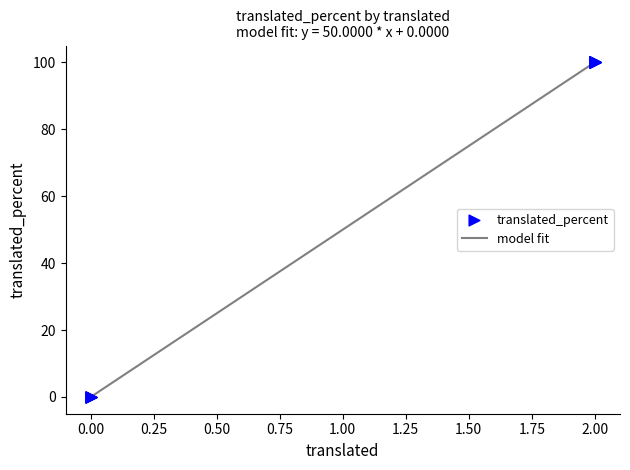

What is the difference between the maximum and minimum values?

100.0